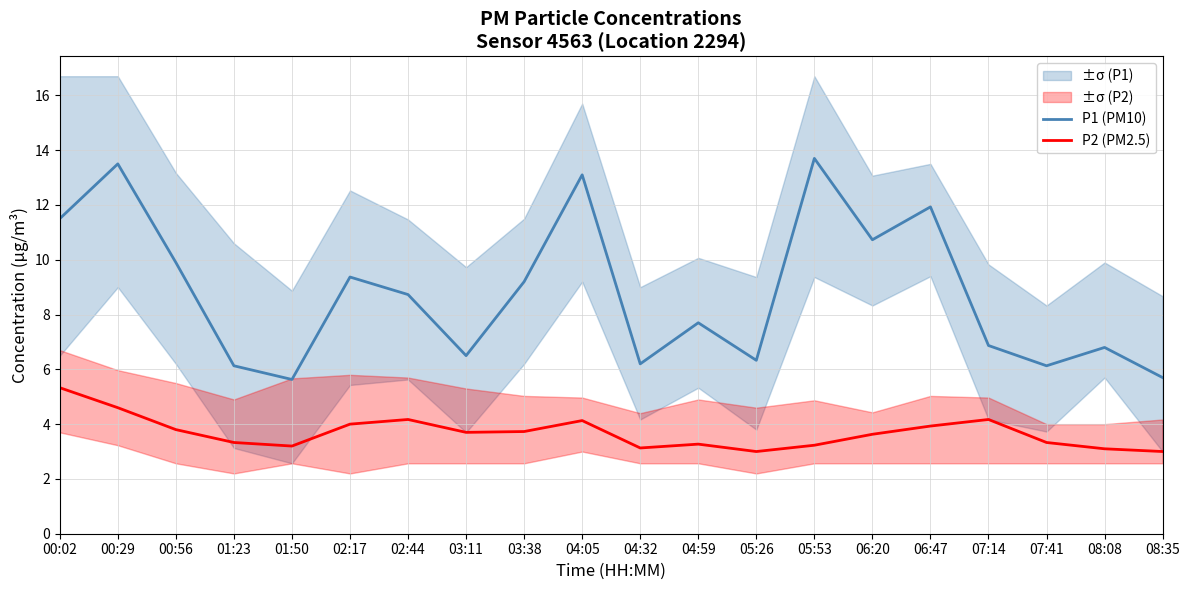

What is the difference between the highest and lowest values at 03:11?

2.8